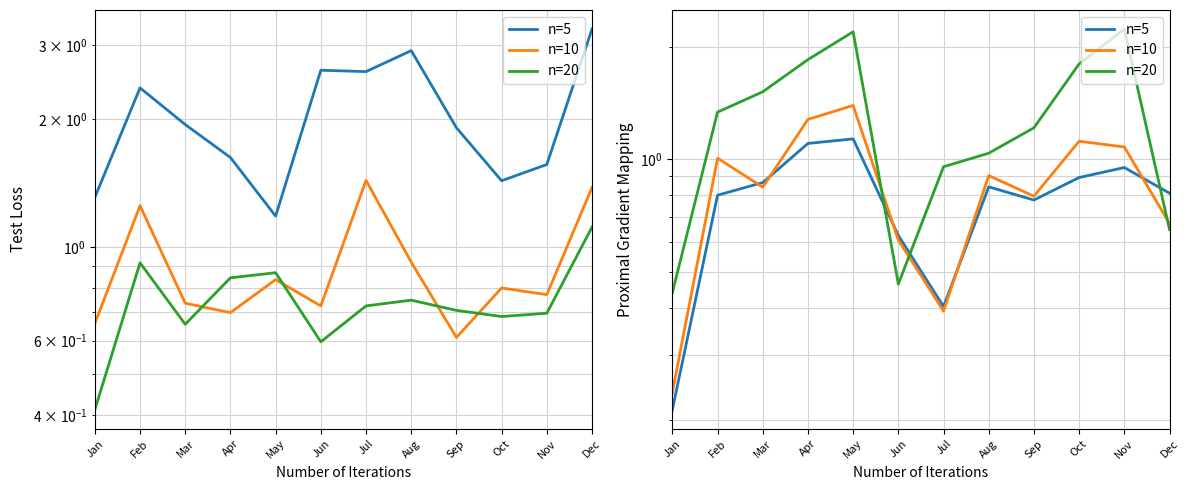

True or false: n=10 has a value of 0.6 at Nov.

False